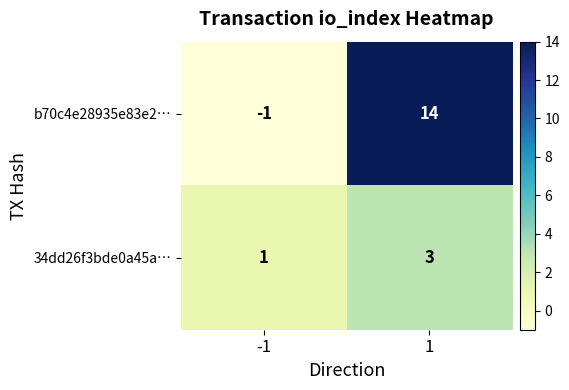

True or false: 34dd26f3bde0a45a… has a value of 3 at 1.

True